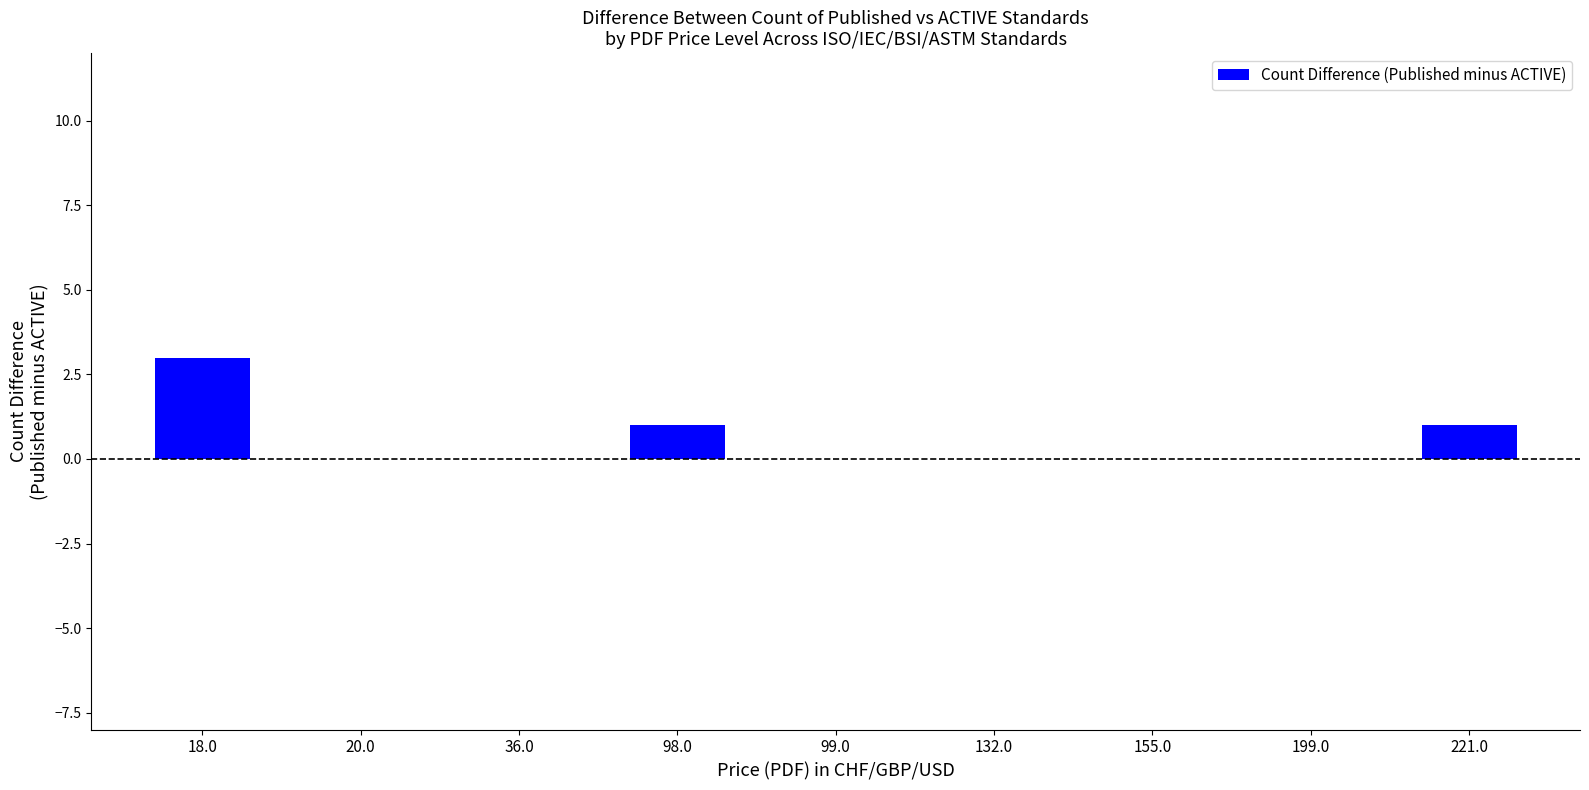

The chart shows a value of -1 at 36.0. True or false?

False